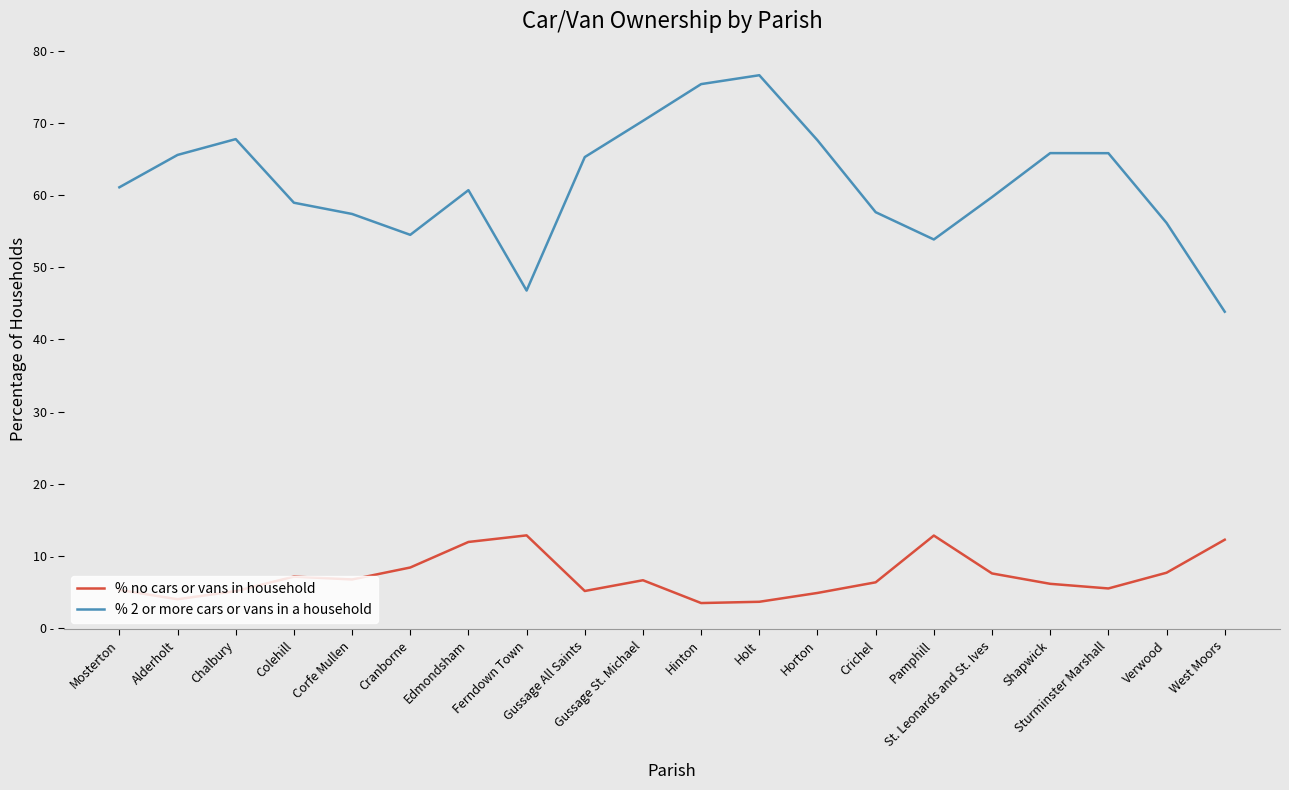

What is the difference between the maximum and minimum values in the % 2 or more cars or vans in a household series?

32.8